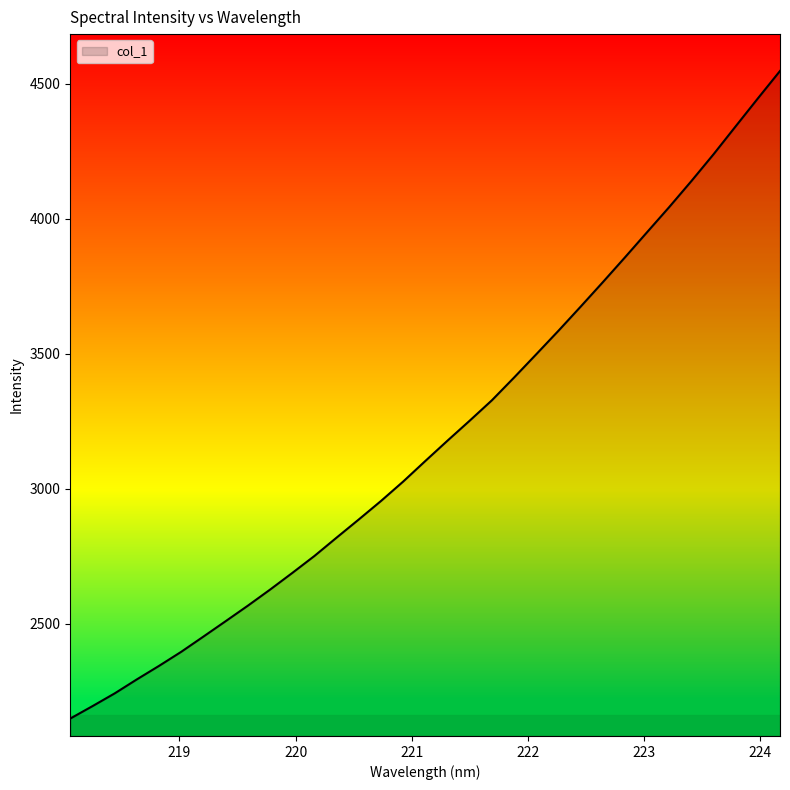

What is the minimum value shown in the chart?

2149.6